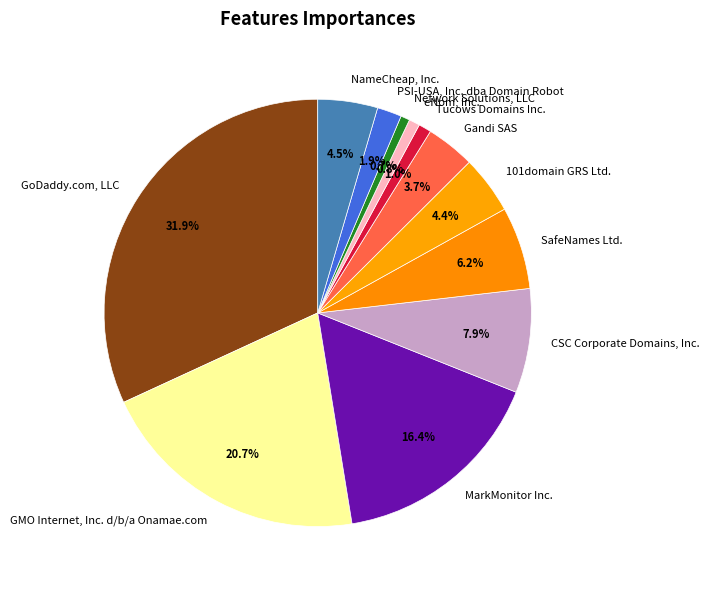

Approximately how many times larger is the value at CSC Corporate Domains, Inc. compared to Network Solutions, LLC?

11.5